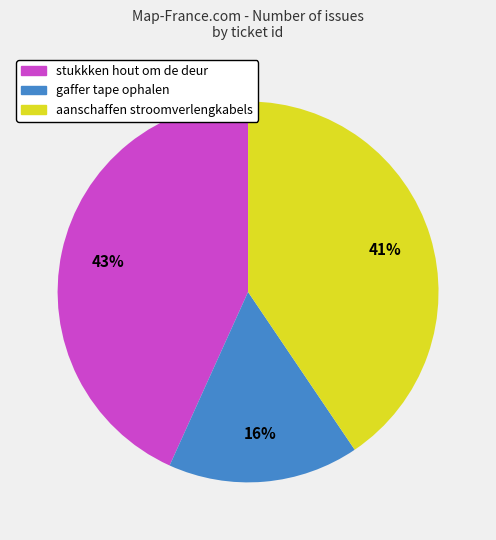

What is the ratio of the value at stukkken hout om de deur to the value at gaffer tape ophalen?

2.7